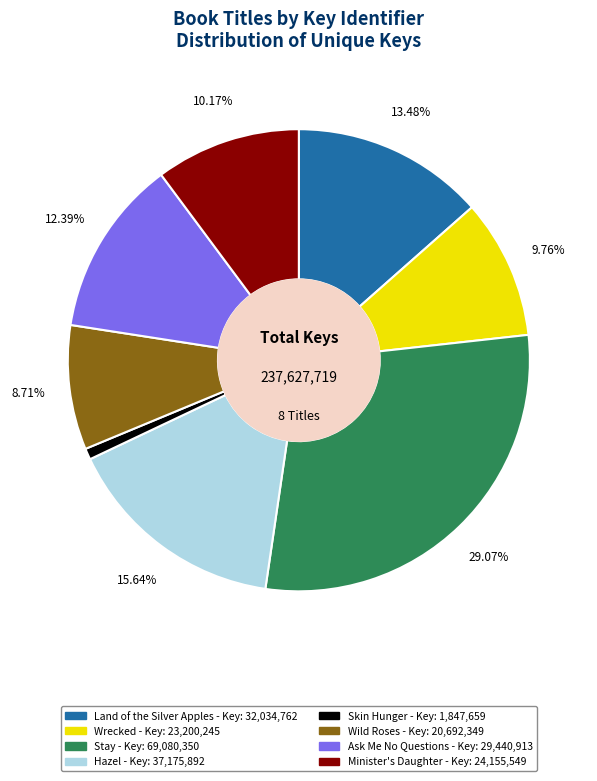

Which has a higher value, Ask Me No Questions or Wrecked?

Ask Me No Questions